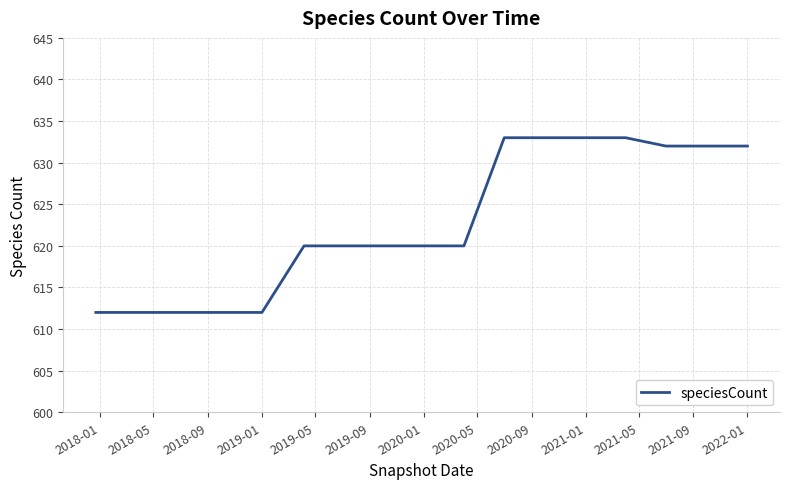

How many distinct data groups are displayed?

1